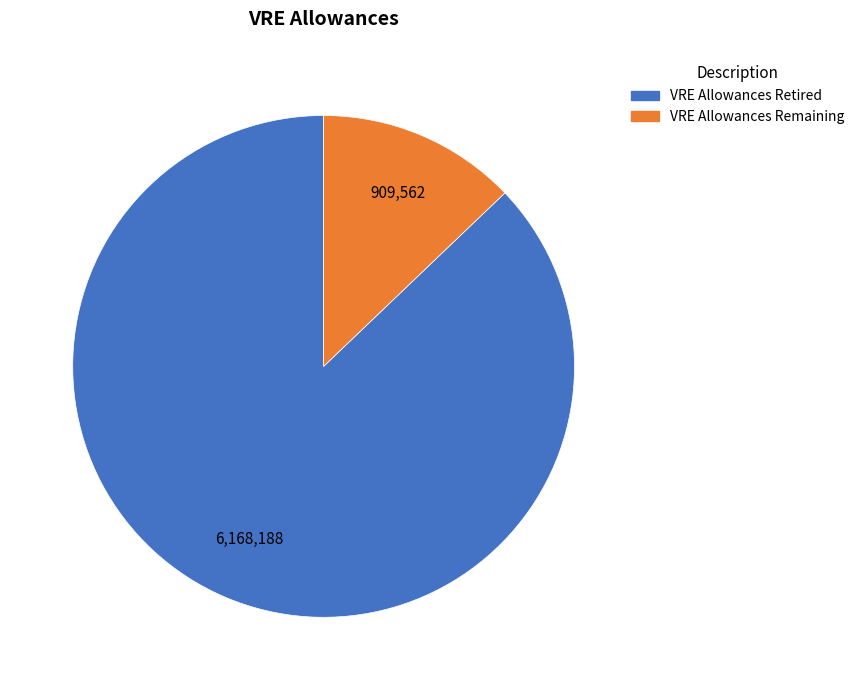

How many segments does this pie chart have?

2